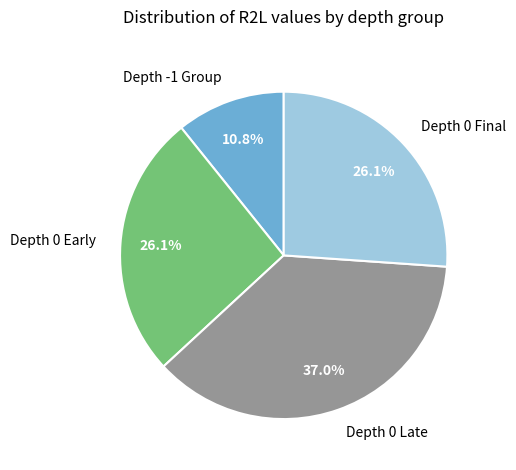

Which slice is the largest?

Depth 0 Late